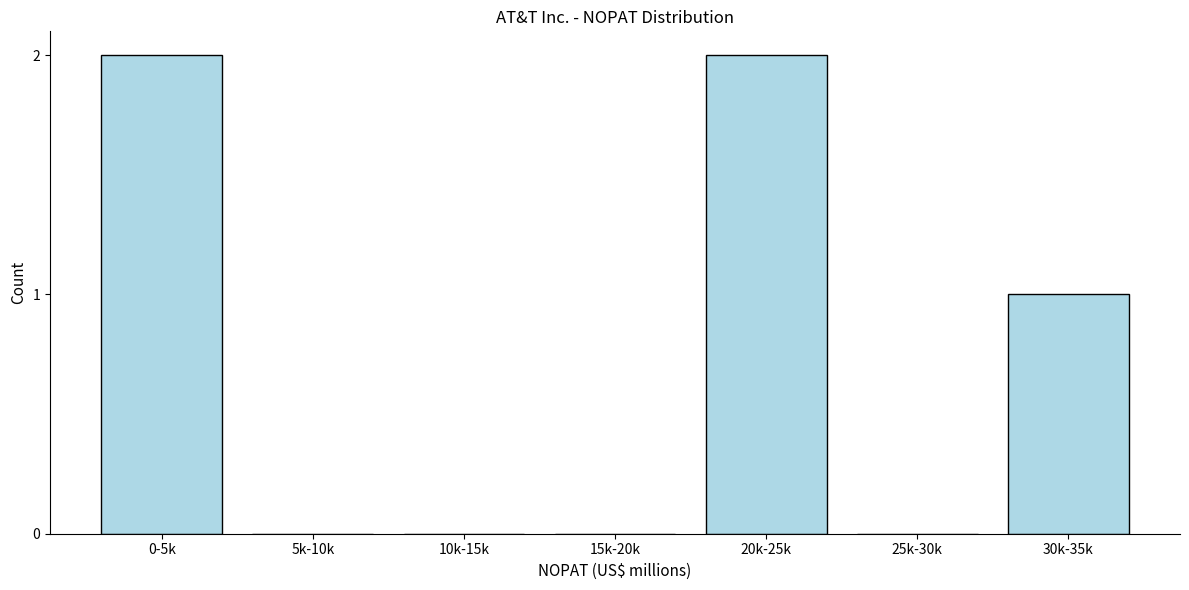

Reading left to right, extract all data points from this chart.

0-5k=2	5k-10k=0	10k-15k=0	15k-20k=0	20k-25k=2	25k-30k=0	30k-35k=1